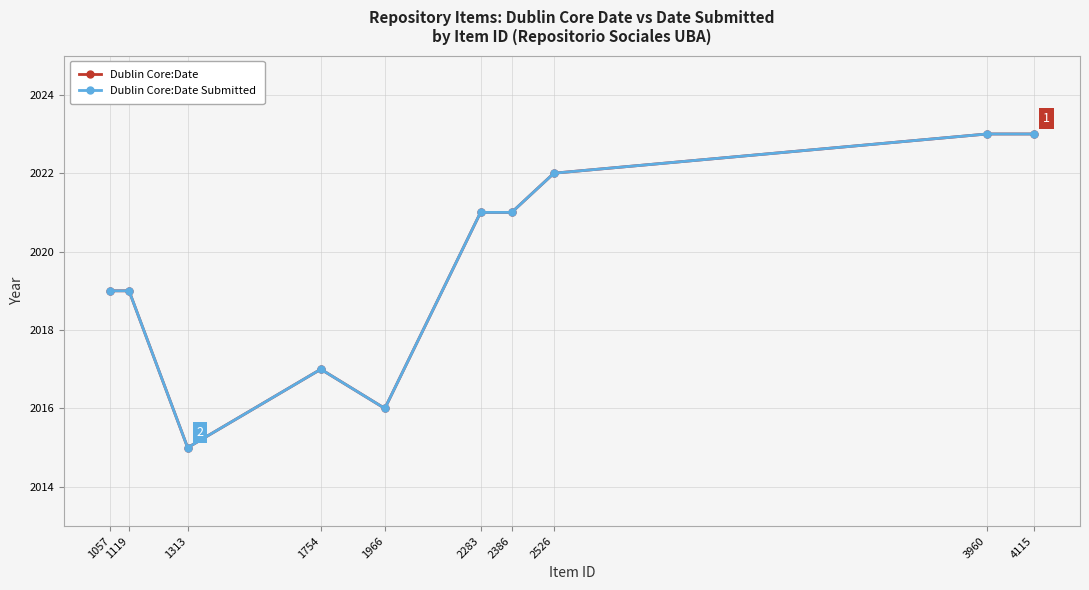

Is this an area chart (filled region under the line)?

No